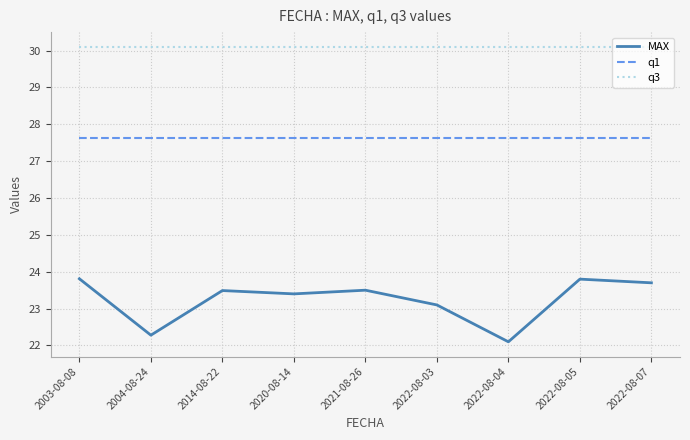

What position from the left is 2004-08-24?

2